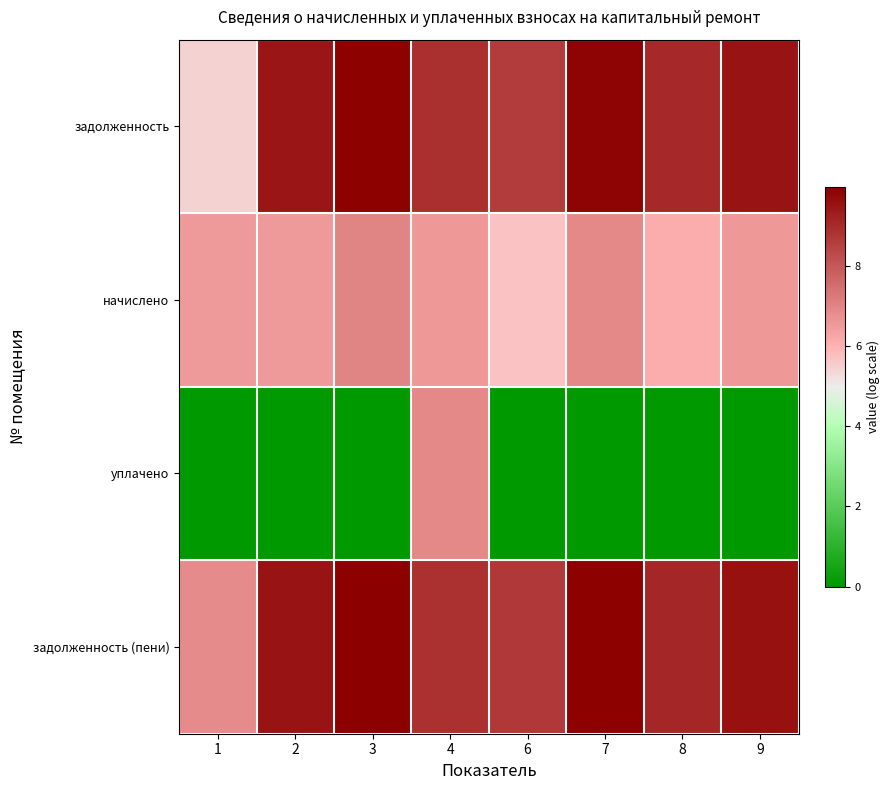

Rank the series by their maximum value, from highest to lowest.

задолженность (пени), задолженность, начислено, уплачено